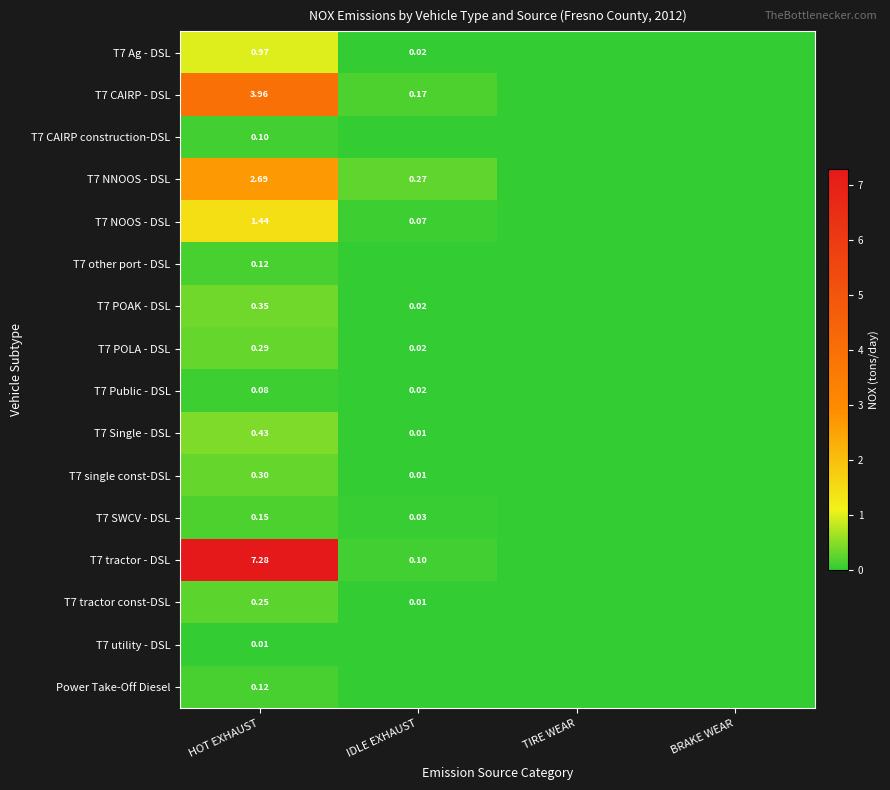

Is the value of T7 Ag - DSL at HOT EXHAUST greater than the value of T7 CAIRP - DSL at HOT EXHAUST?

No